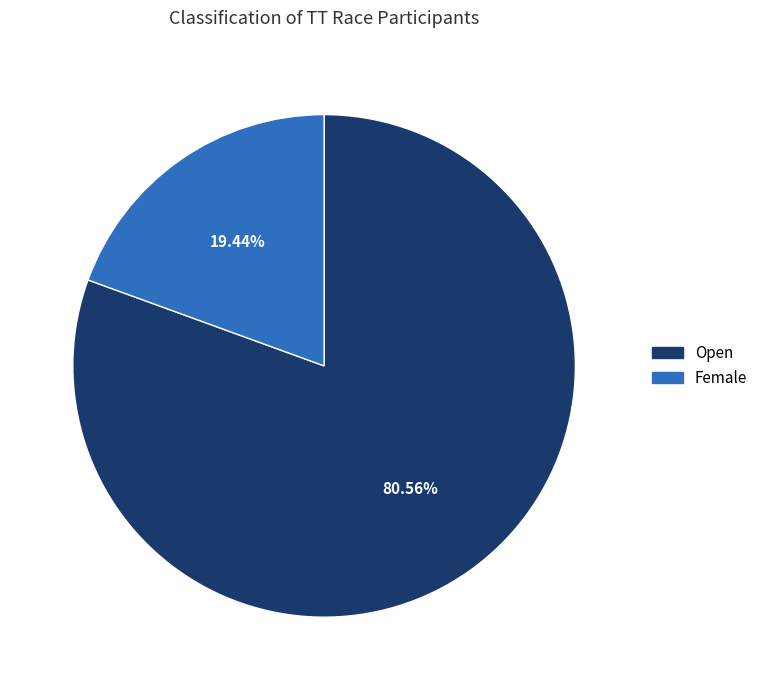

Which category has the biggest portion of the pie?

Open